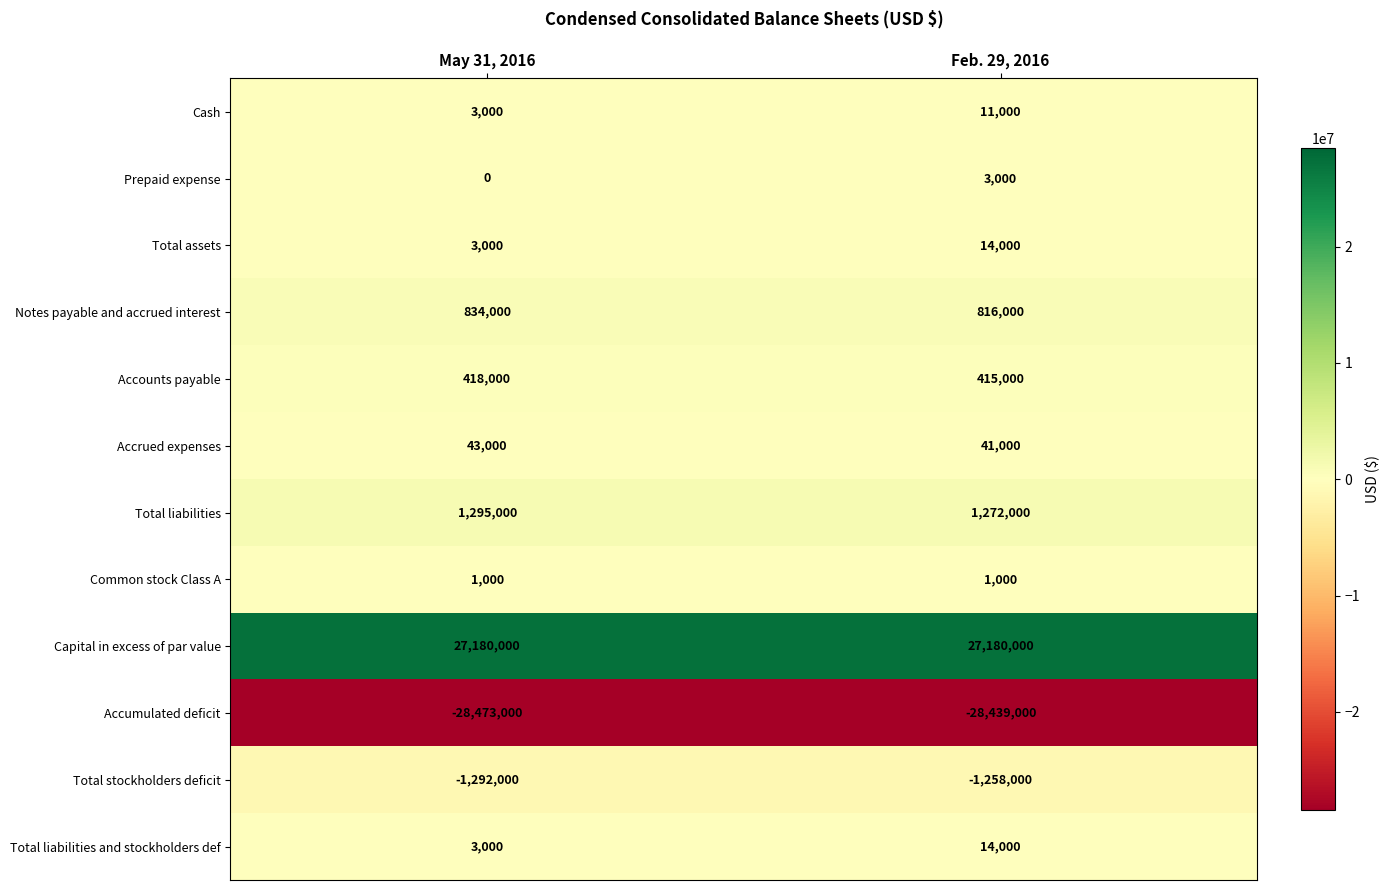

What is the minimum value shown in the chart?

-28473000